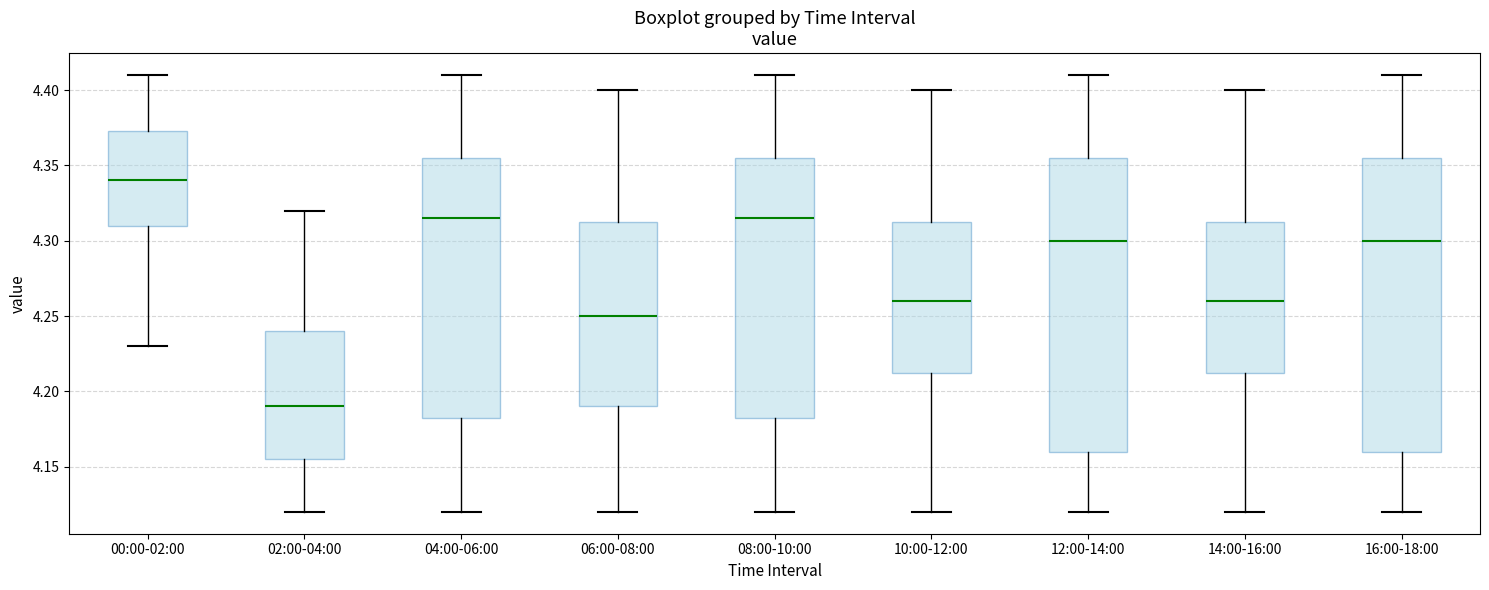

Reading left to right, read every box against the y-axis: the position of its median line, the range the box covers, and the ends of its whiskers. The values are not printed on the chart, so give them approximately, as read against the axis.

00:00-02:00: median 4.340, box 4.310 to 4.375, whiskers 4.230 to 4.410
02:00-04:00: median 4.190, box 4.155 to 4.240, whiskers 4.120 to 4.320
04:00-06:00: median 4.315, box 4.185 to 4.355, whiskers 4.120 to 4.410
06:00-08:00: median 4.250, box 4.190 to 4.315, whiskers 4.120 to 4.400
08:00-10:00: median 4.315, box 4.185 to 4.355, whiskers 4.120 to 4.410
10:00-12:00: median 4.260, box 4.215 to 4.315, whiskers 4.120 to 4.400
12:00-14:00: median 4.300, box 4.160 to 4.355, whiskers 4.120 to 4.410
14:00-16:00: median 4.260, box 4.215 to 4.315, whiskers 4.120 to 4.400
16:00-18:00: median 4.300, box 4.160 to 4.355, whiskers 4.120 to 4.410